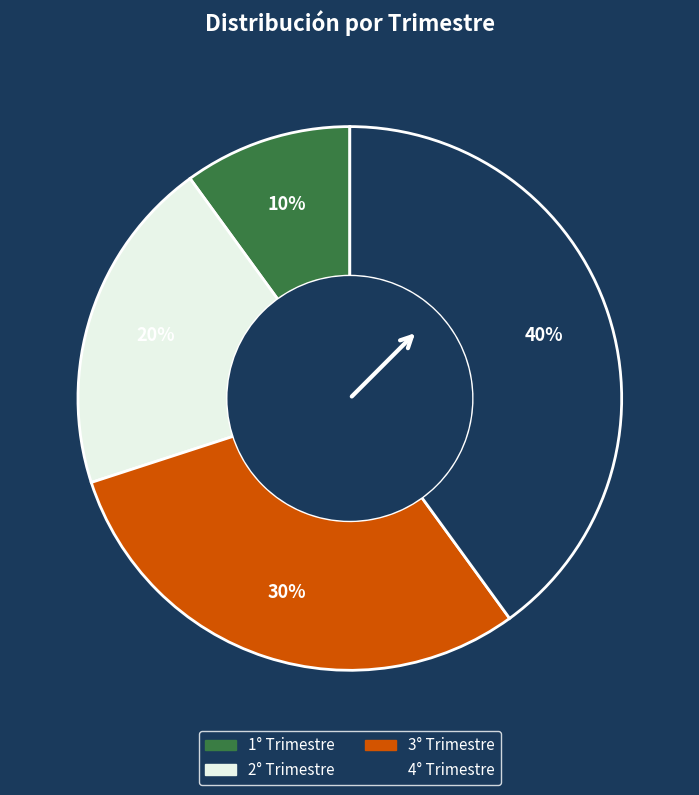

Count the number of slices in the pie.

4